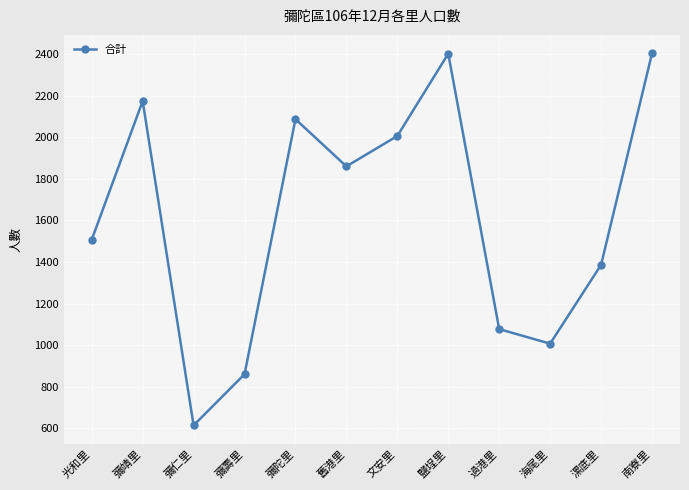

What is the sum of the values at 鹽埕里 and 彌陀里?

4489